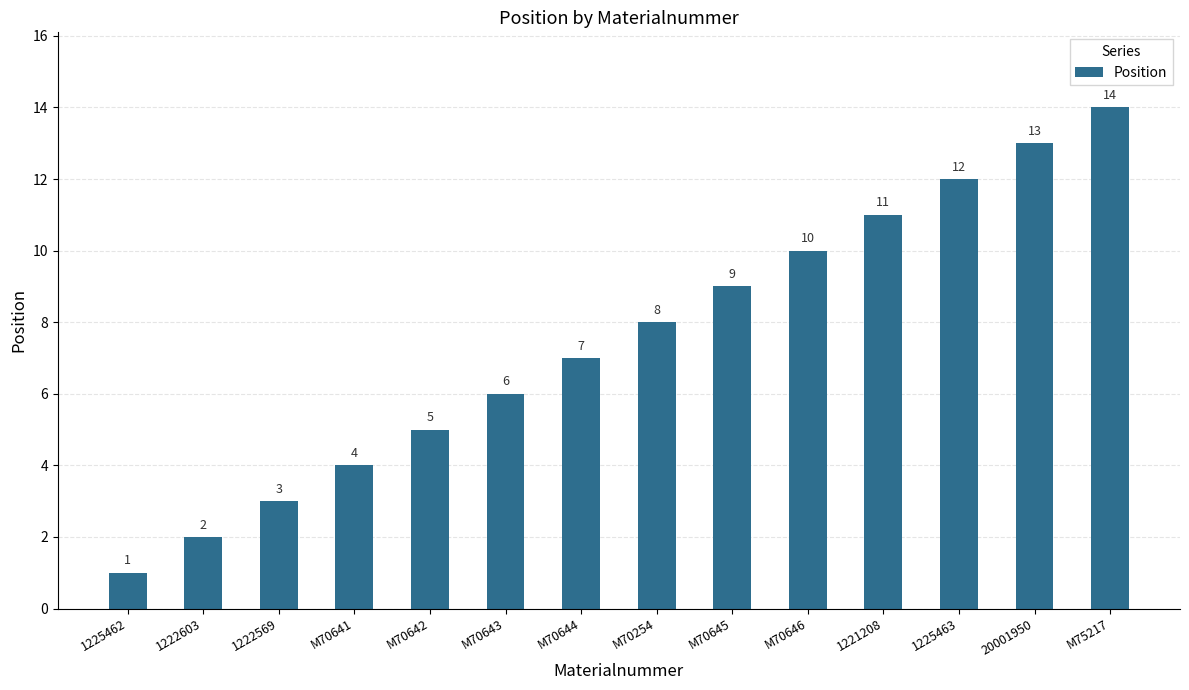

What position from the left is M70642?

5